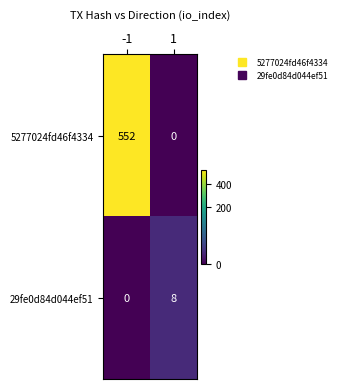

List the series in order of their peak value, lowest first.

29fe0d84d044ef51, 5277024fd46f4334